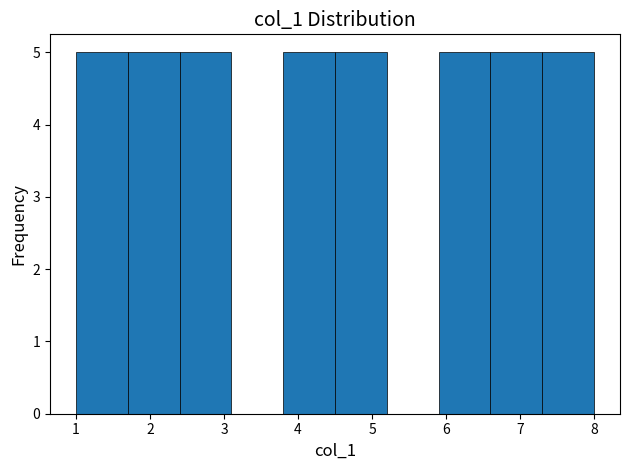

How tall is the bar that spans 1.7 to 2.4 on the x-axis? The values are not printed on the chart, so give them approximately, as read against the axis.

5